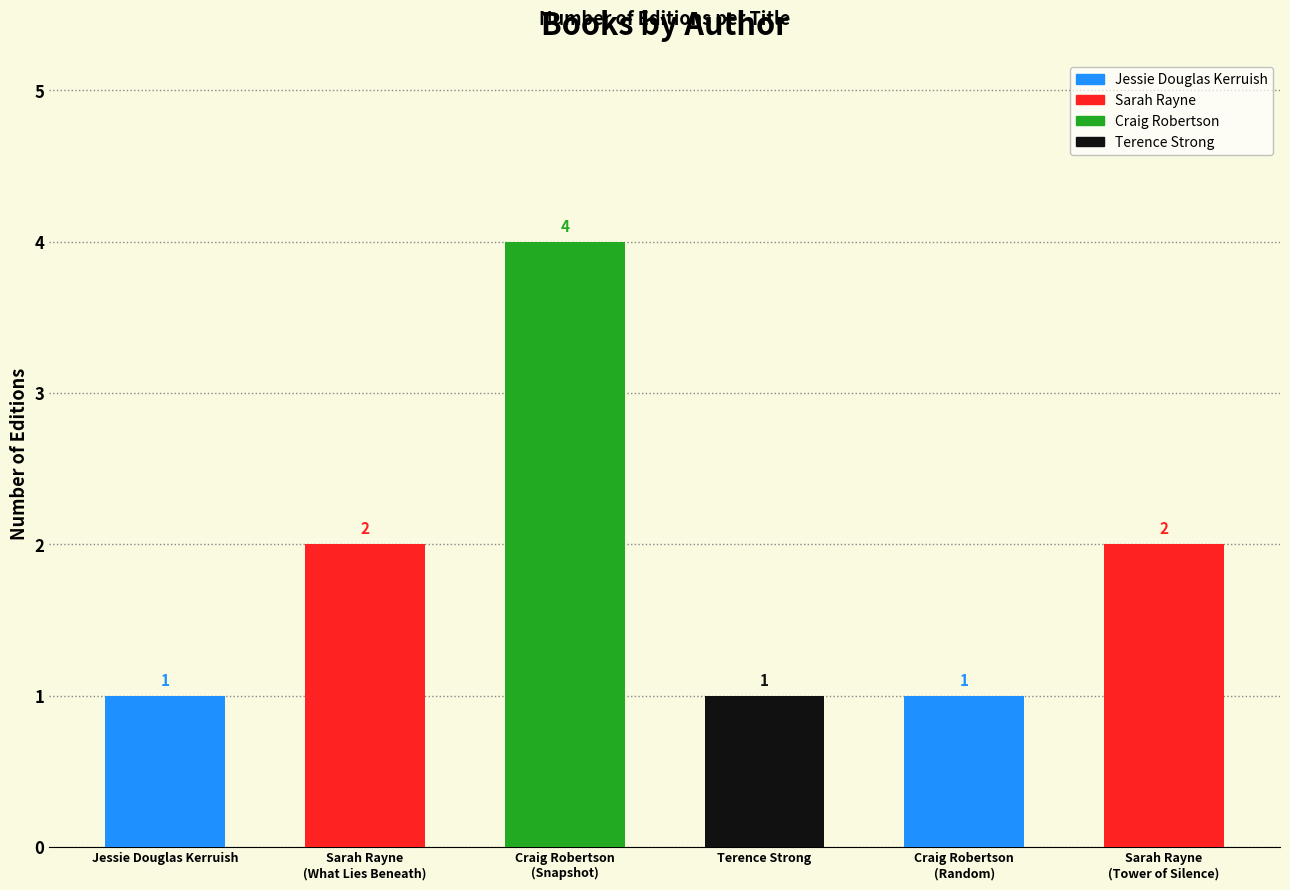

Reading left to right, transcribe all the data shown in this chart.

Jessie Douglas Kerruish=1	Sarah Rayne (What Lies Beneath)=2	Craig Robertson (Snapshot)=4	Terence Strong=1	Craig Robertson (Random)=1	Sarah Rayne (Tower of Silence)=2